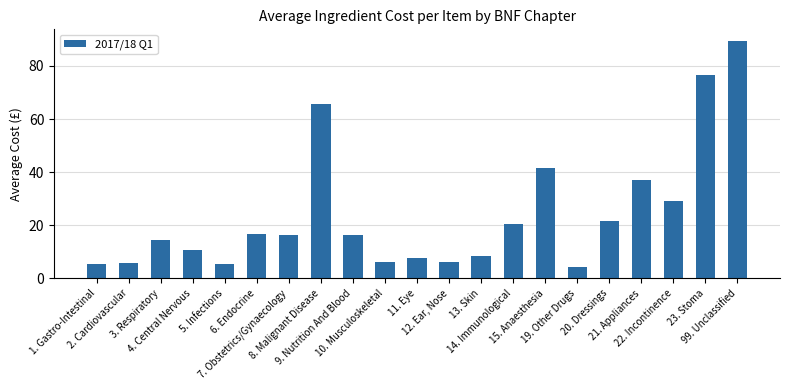

The value at 22. Incontinence is 7.0. True or false?

False